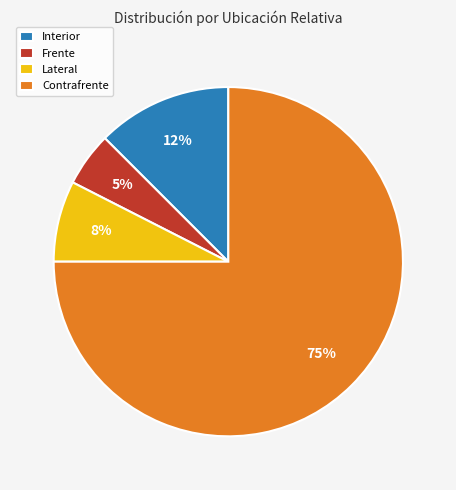

Does any single category account for the majority?

Yes